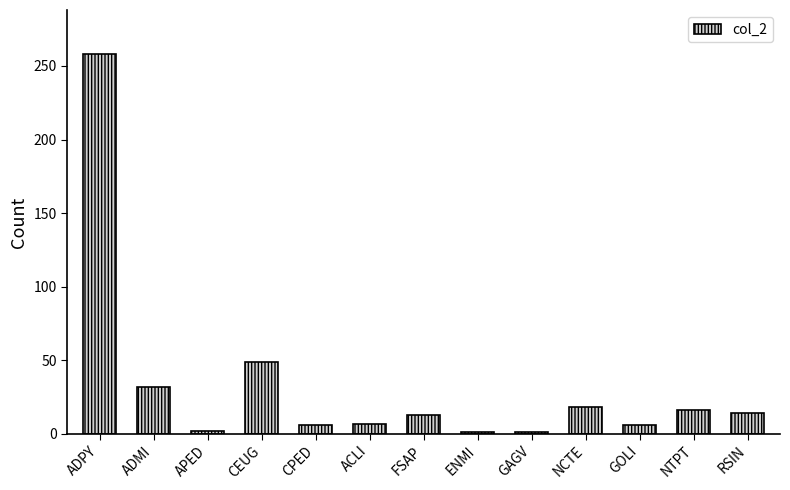

Approximately how many times larger is the value at CEUG compared to ACLI?

7.0